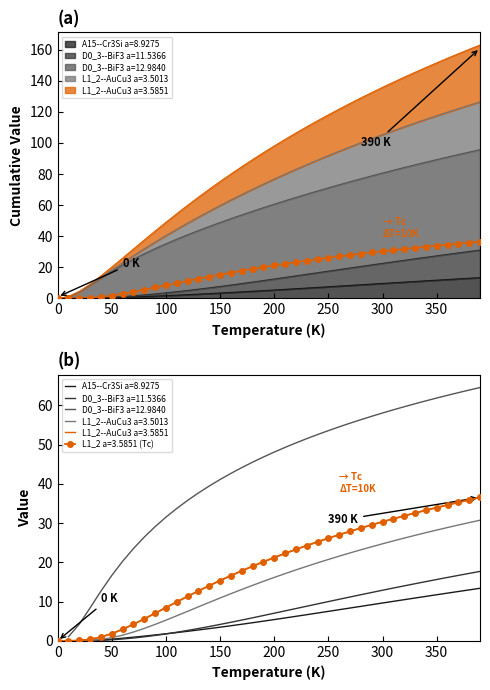

What is the average value of the L1_2--AuCu3 a=3.5013 series?

19.0